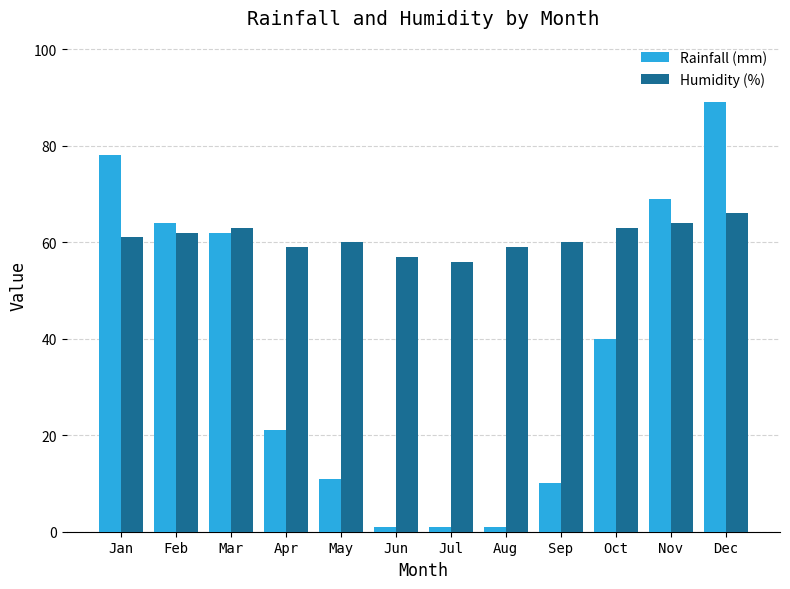

Are the bars horizontal?

No